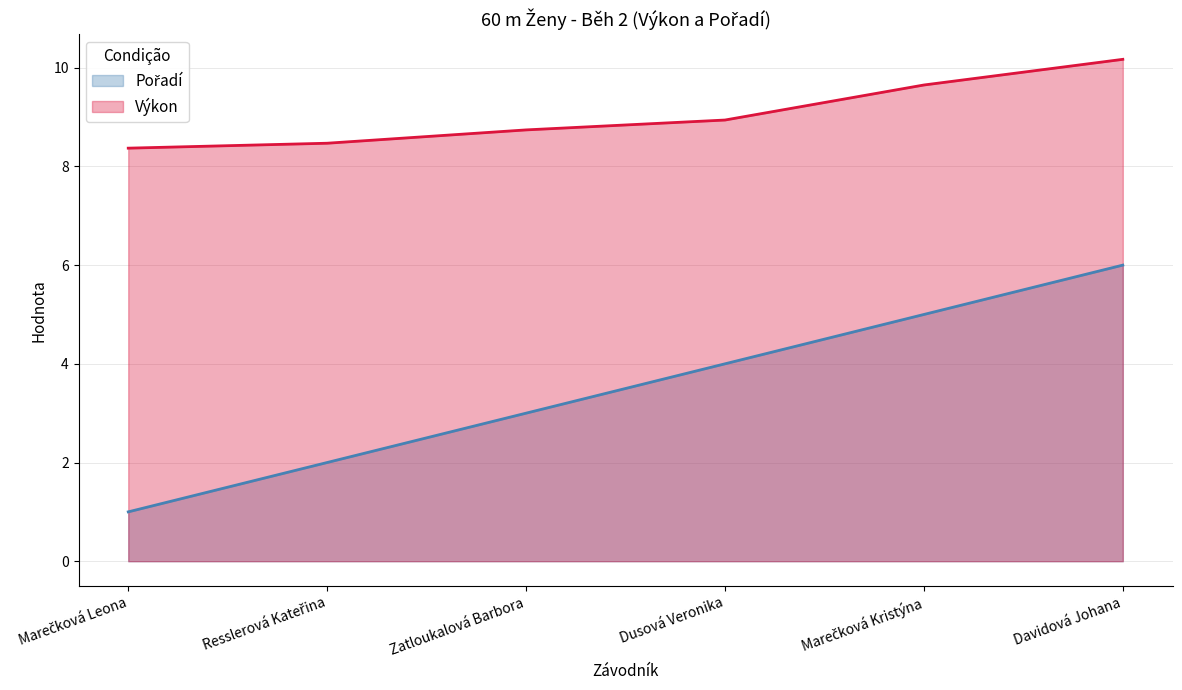

True or false: Výkon and Pořadí cross at least once.

False